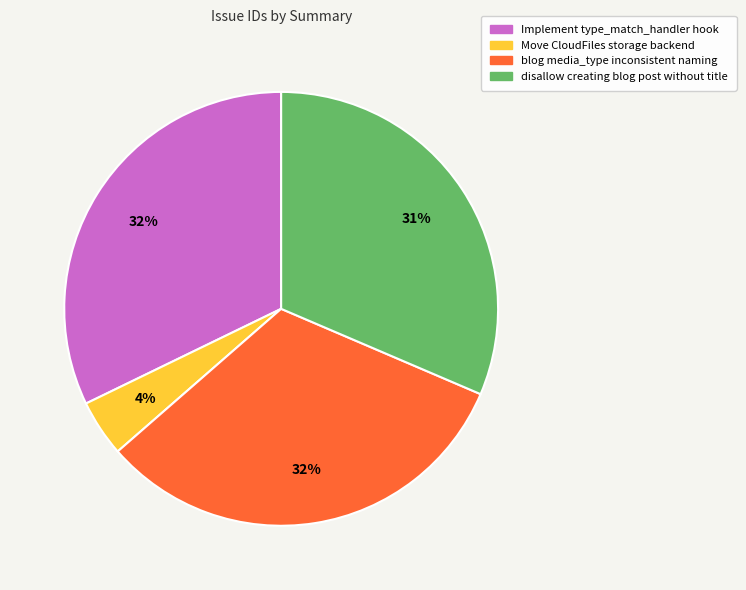

What is the smallest slice in the pie chart?

Move CloudFiles storage backend